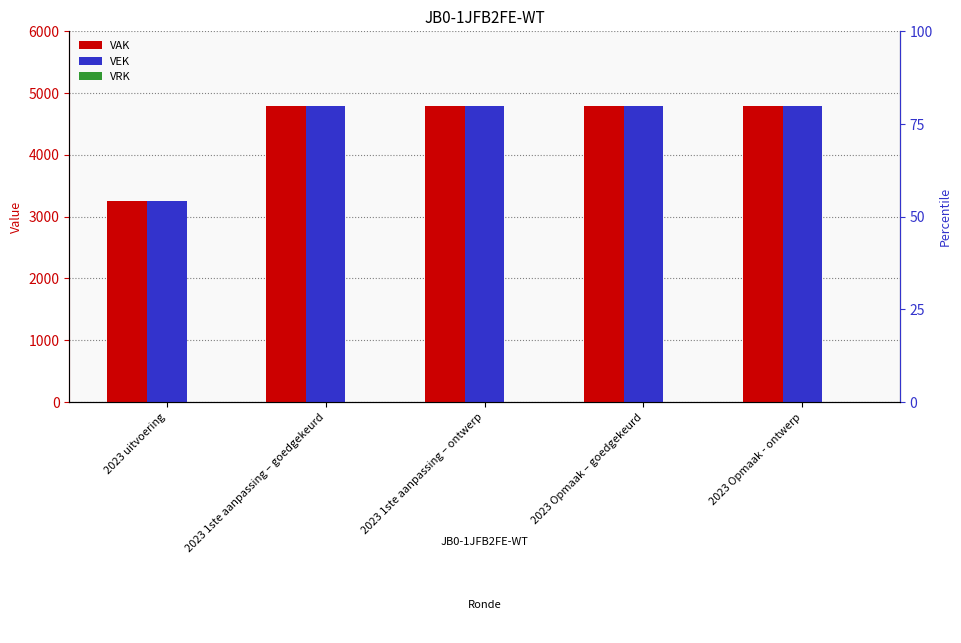

What is the average value of the VEK series?

4475